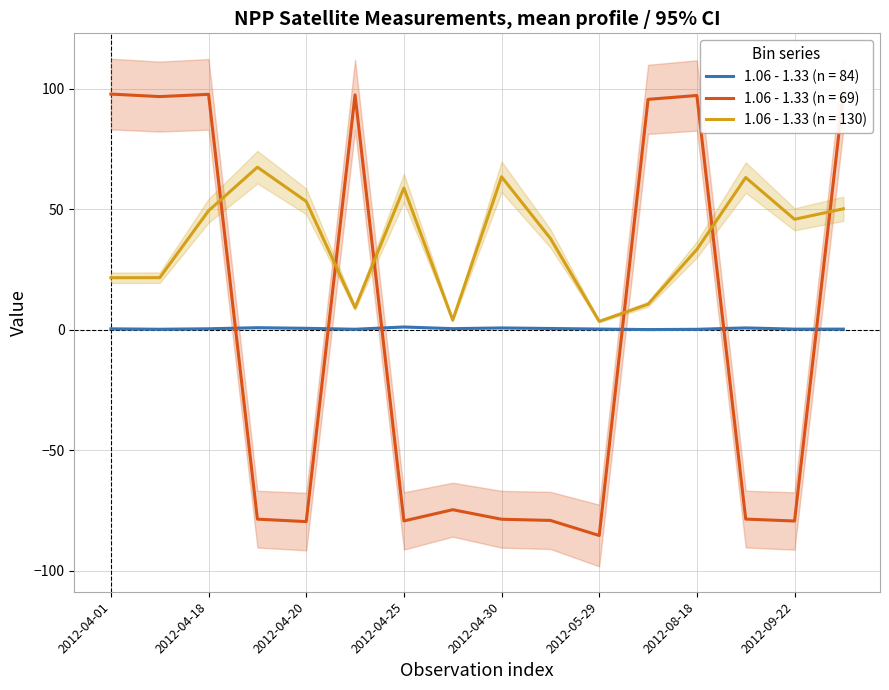

What is the highest value of the 1.06 - 1.33 (n = 130) series?

67.5